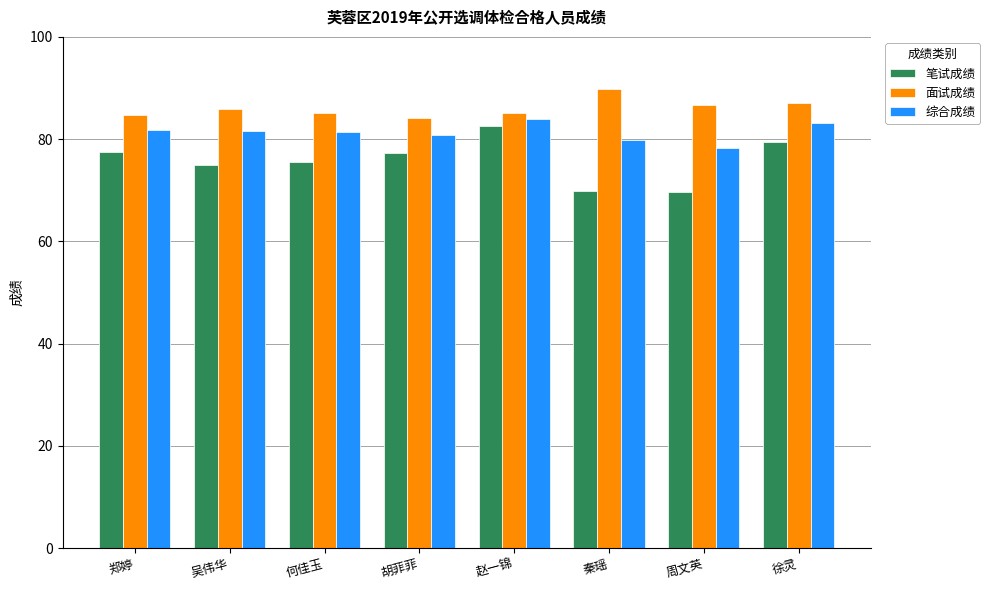

What is the spread (max minus min) of values at 赵一锦?

2.6